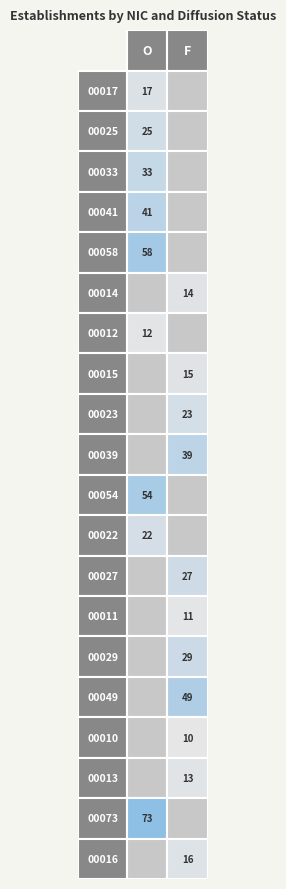

Which series has the widest spread of values?

00017